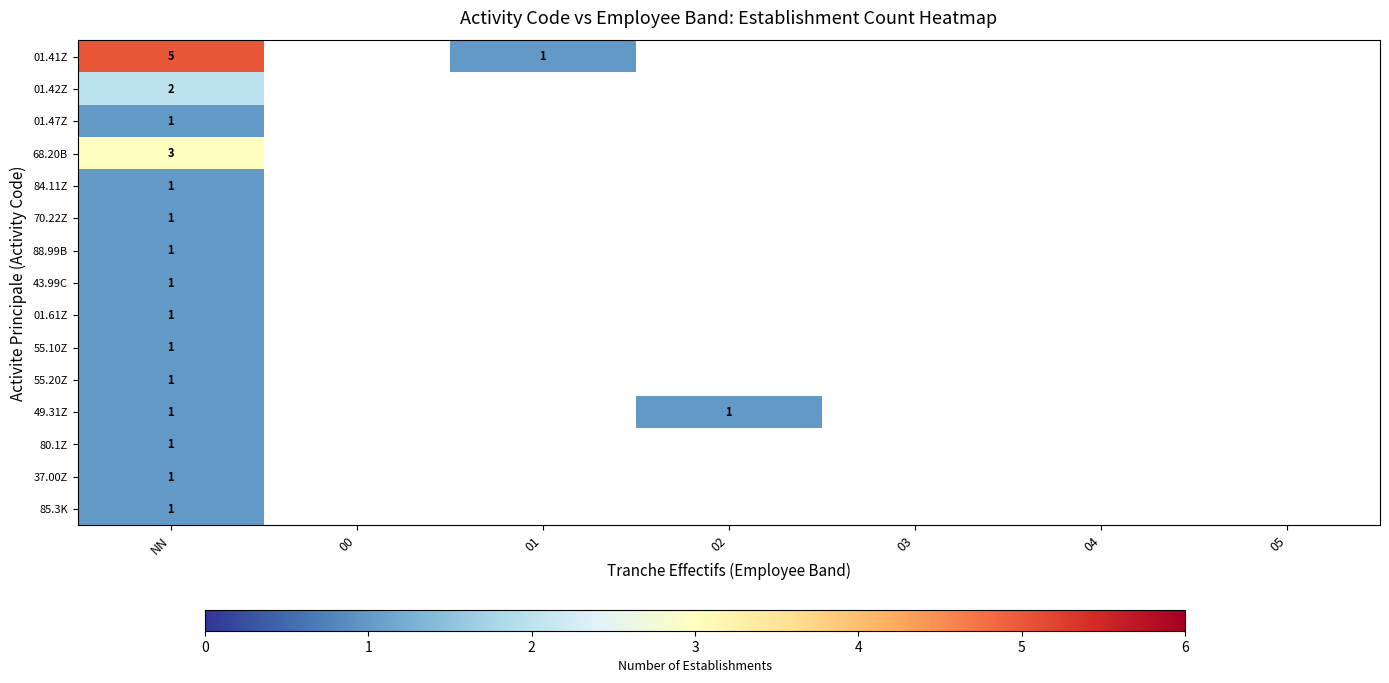

Which label corresponds to the smallest value in the chart?

01